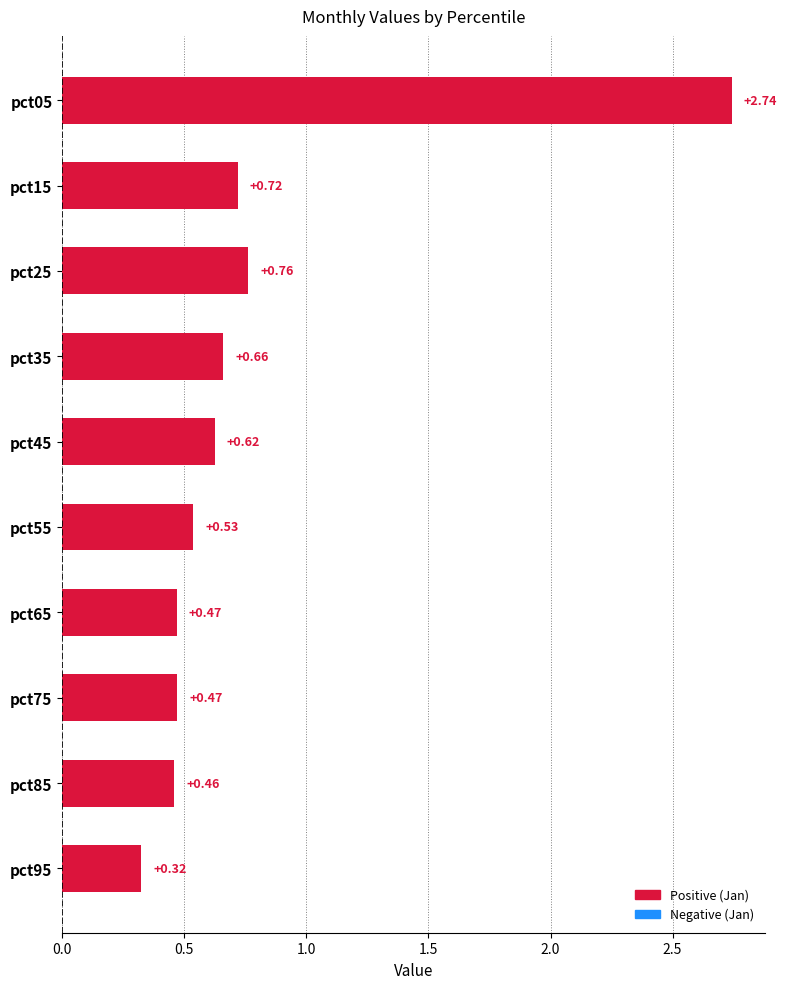

What is the difference between the second highest and minimum values?

0.4